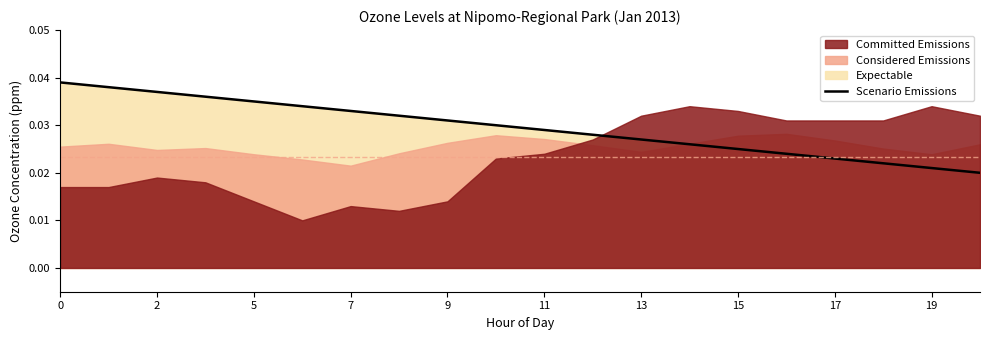

True or false: Scenario Emissions has a value of 0.1 at 0.

False